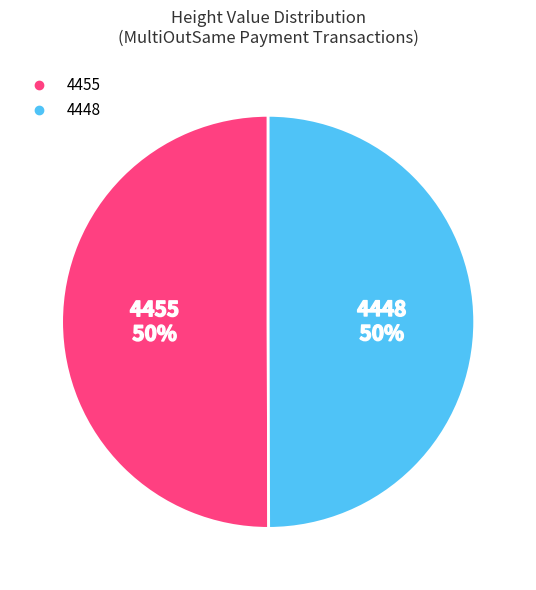

True or false: 4448 accounts for 39% of the total.

False